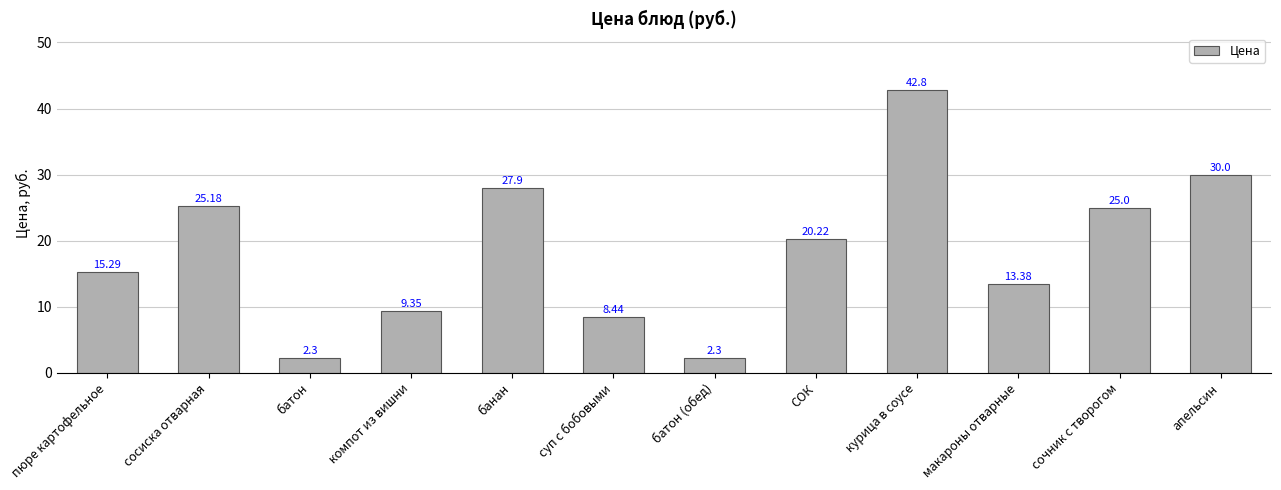

The value at суп с бобовыми is 13.4. True or false?

False